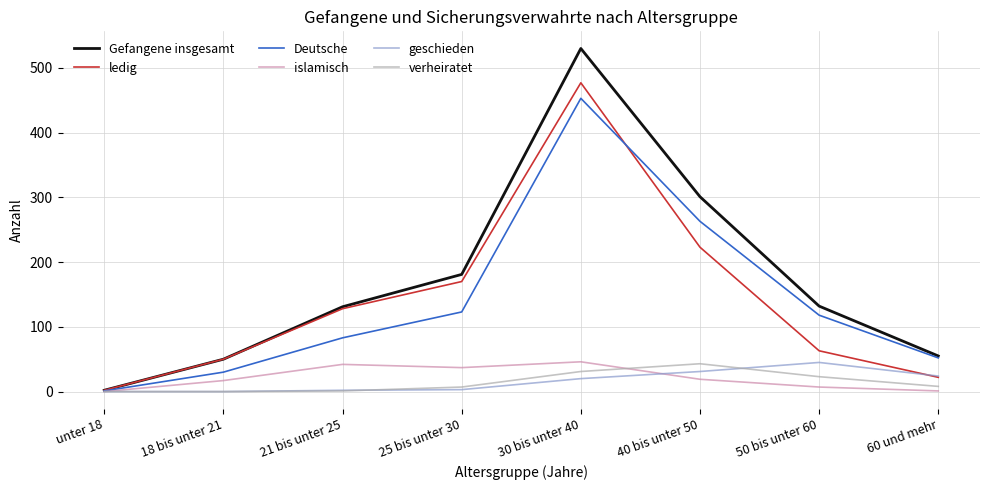

How many lines are shown in the chart?

6